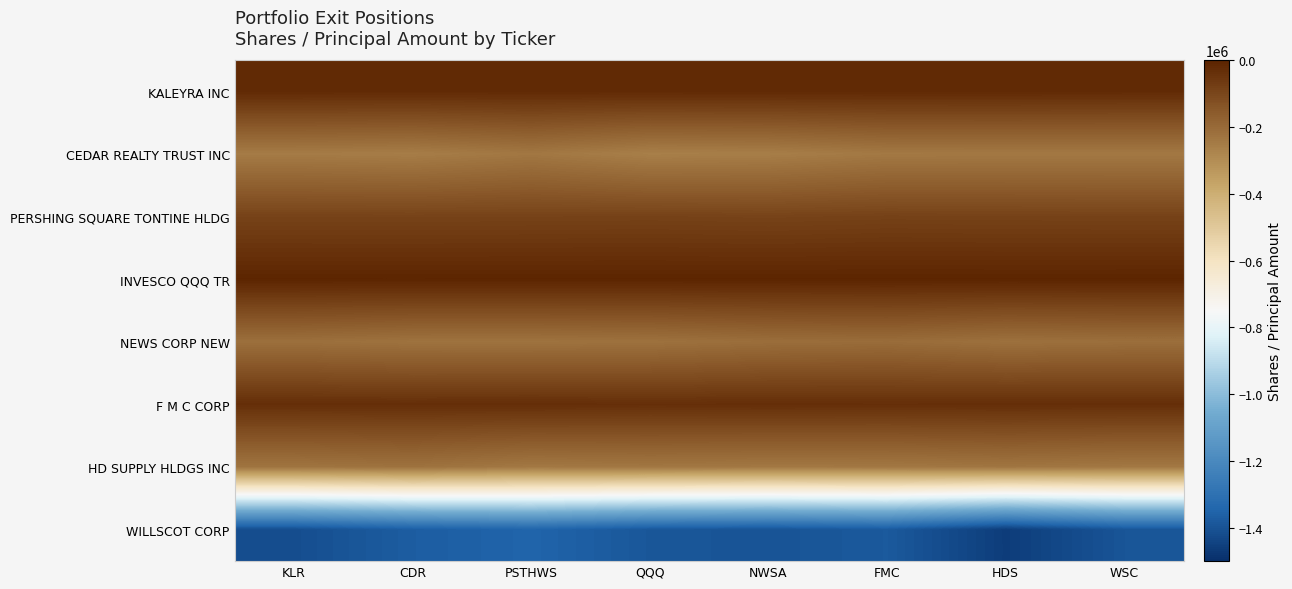

How many series are shown in this chart?

8